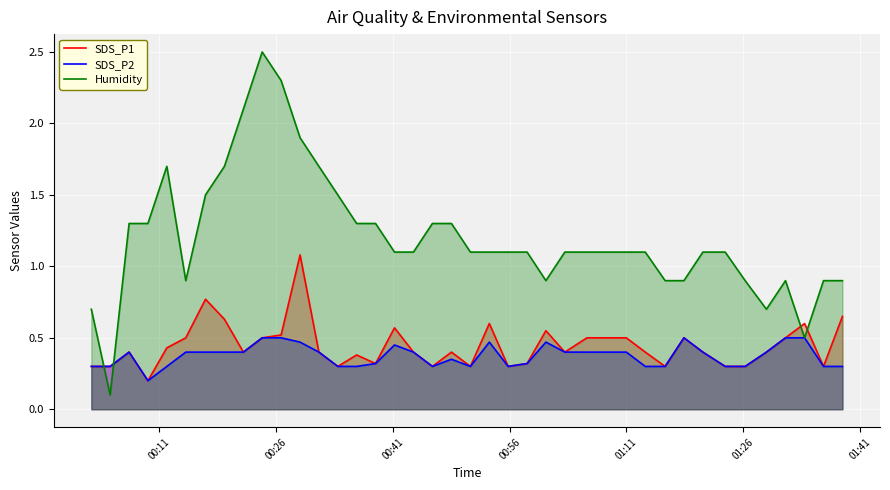

Which series has the largest total across all categories?

Humidity